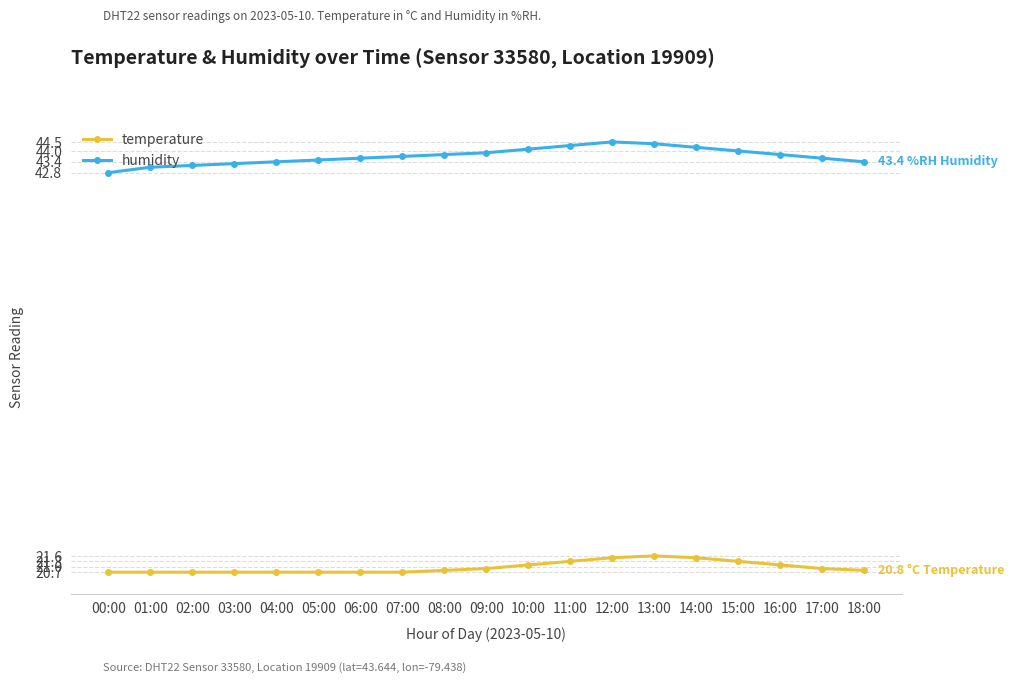

True or false: temperature has a value of 20.7 at 03:00.

True